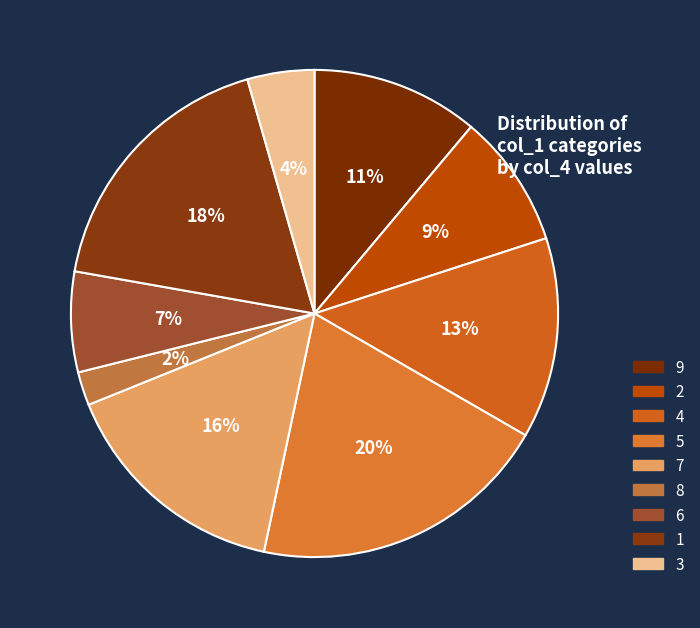

To the nearest percent, what is the difference between the largest and smallest slice percentages?

18%